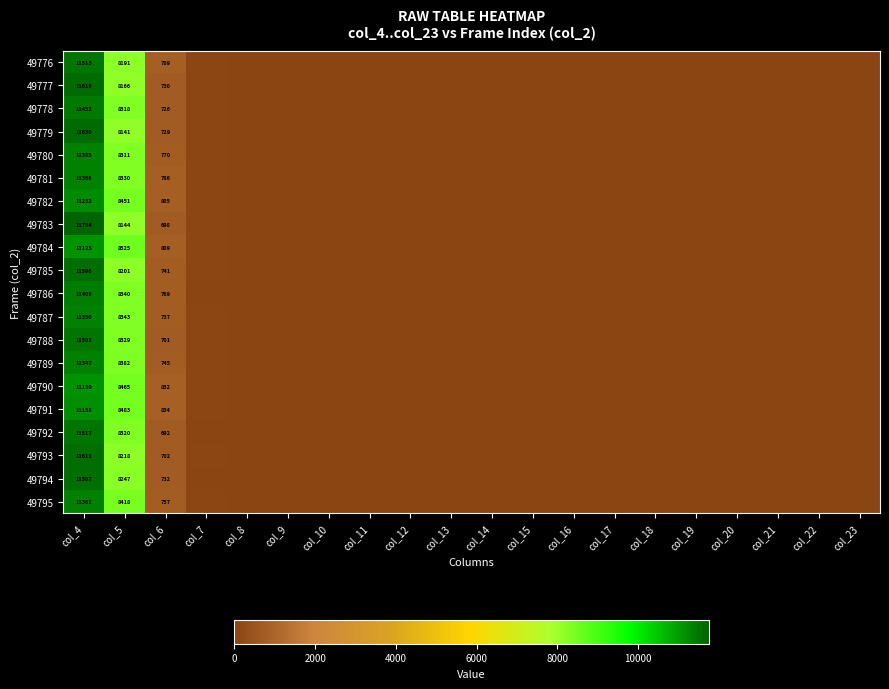

True or false: 49784 has a value of 6692 at col_18.

False